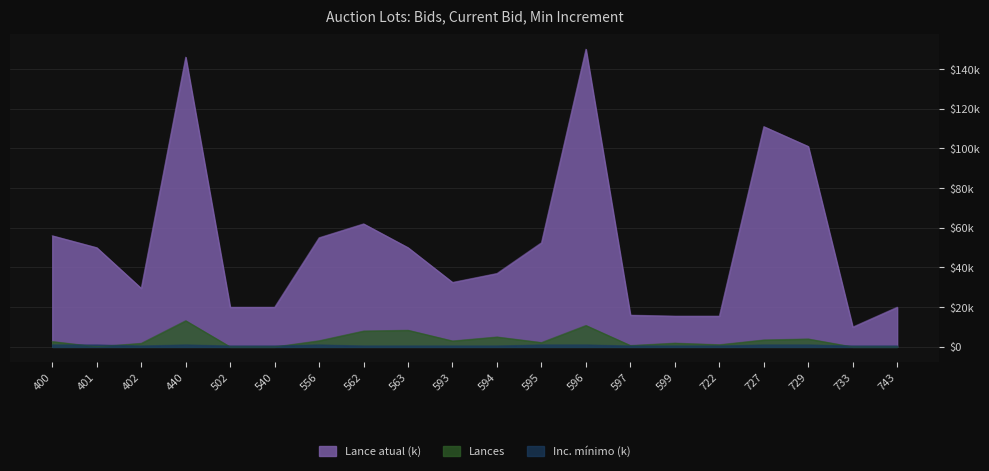

How many values in the Lances series are below 2?

9